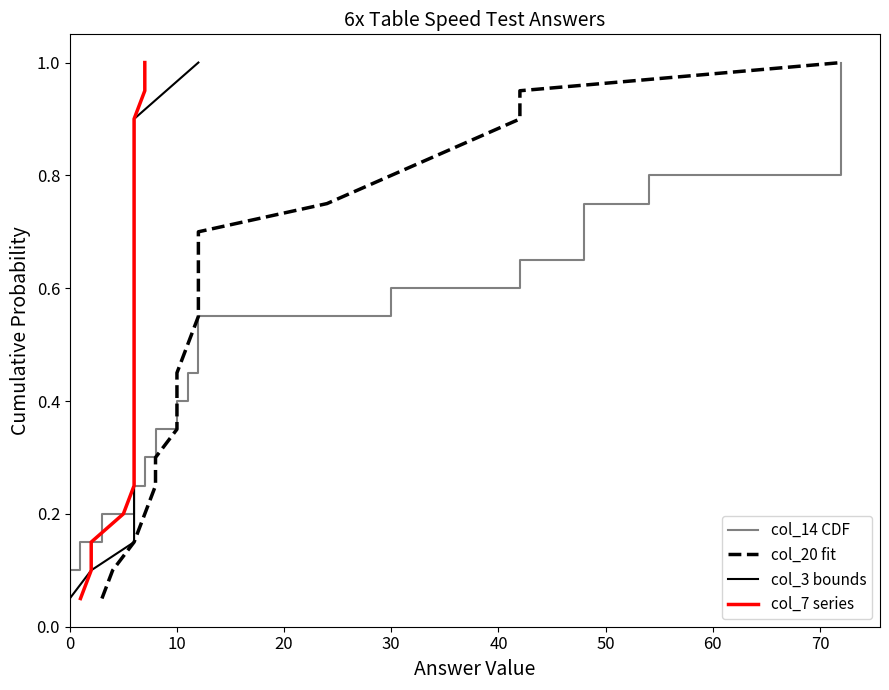

What are all the series names shown in the legend?

col_14 CDF, col_20 fit, col_3 bounds, col_7 series